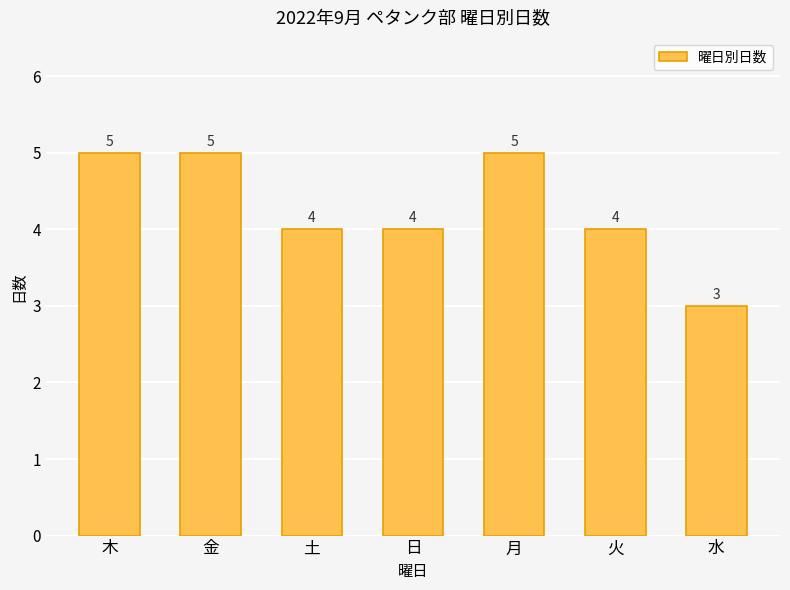

How many bars are there in total?

7